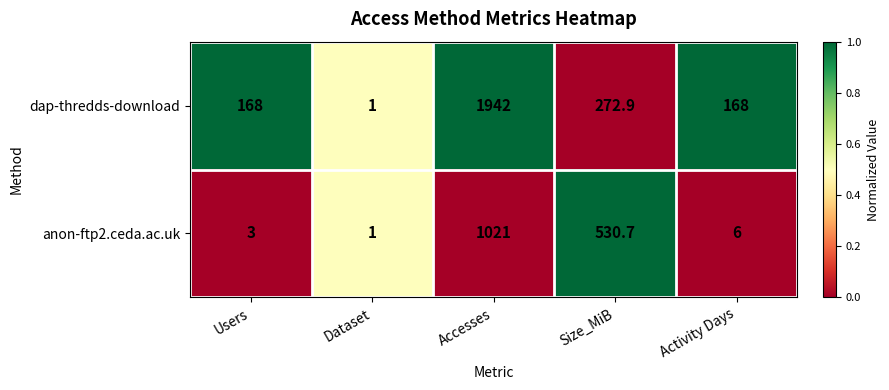

Which category has the highest value across all series?

Accesses